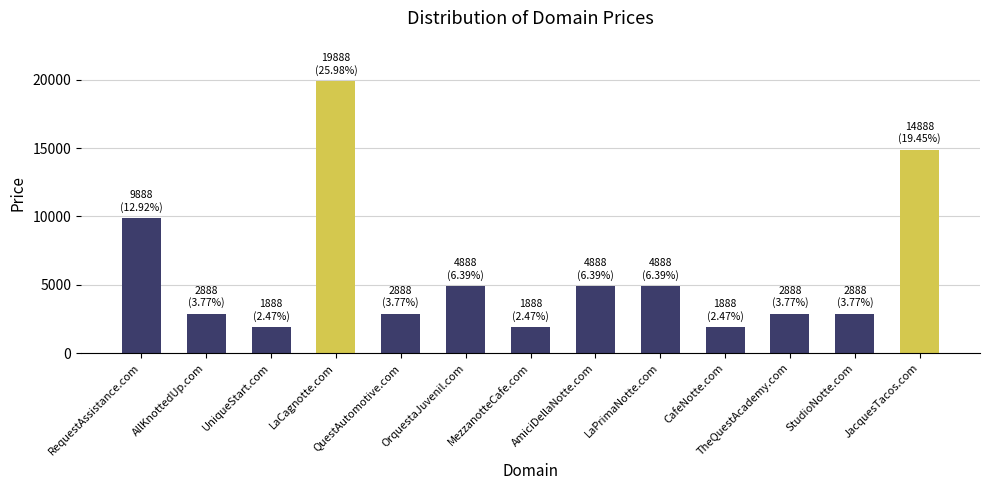

What value does the data have at StudioNotte.com, to the nearest 50?

2900